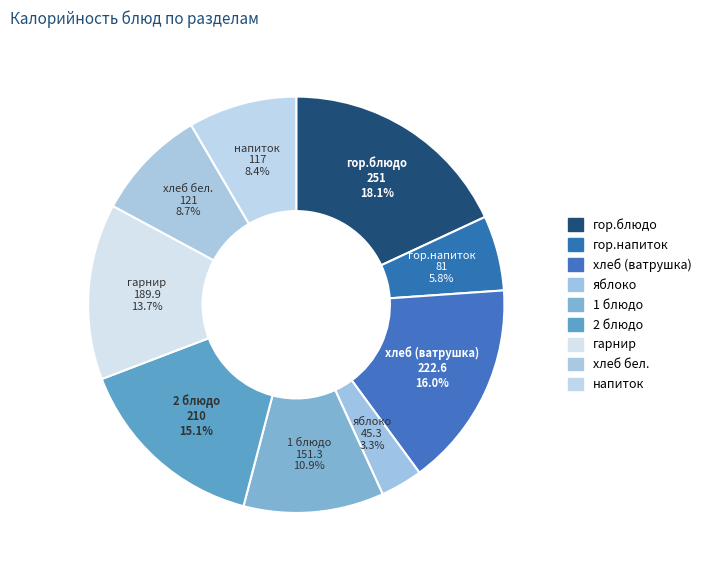

Do гор.блюдо and яблоко together represent more than half of the pie?

No